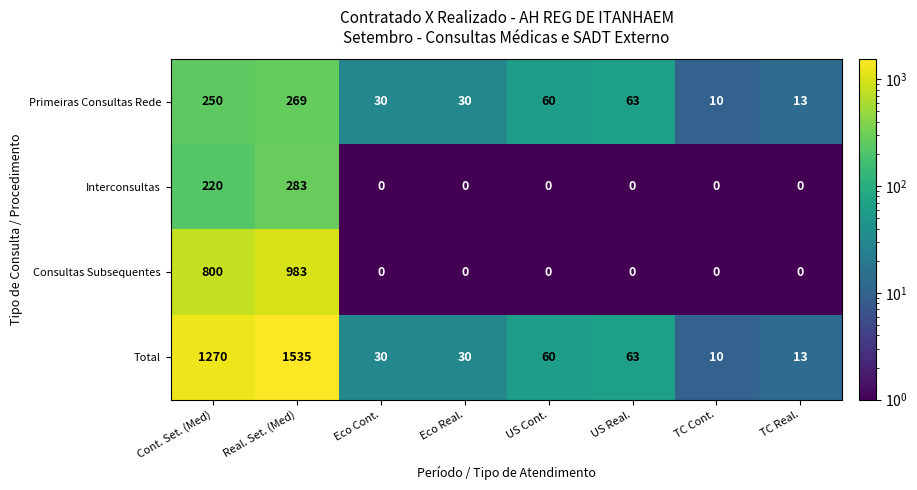

Which series has the largest total across all categories?

Total